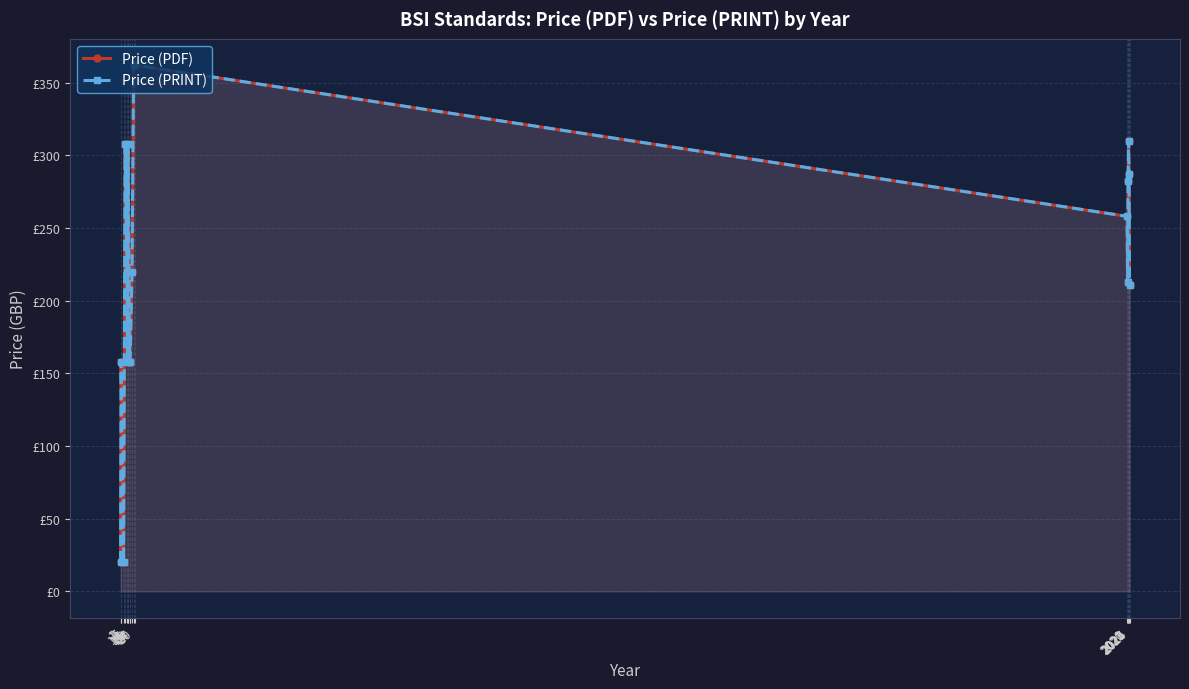

Where does the Price (PRINT) series first go above 220?

10